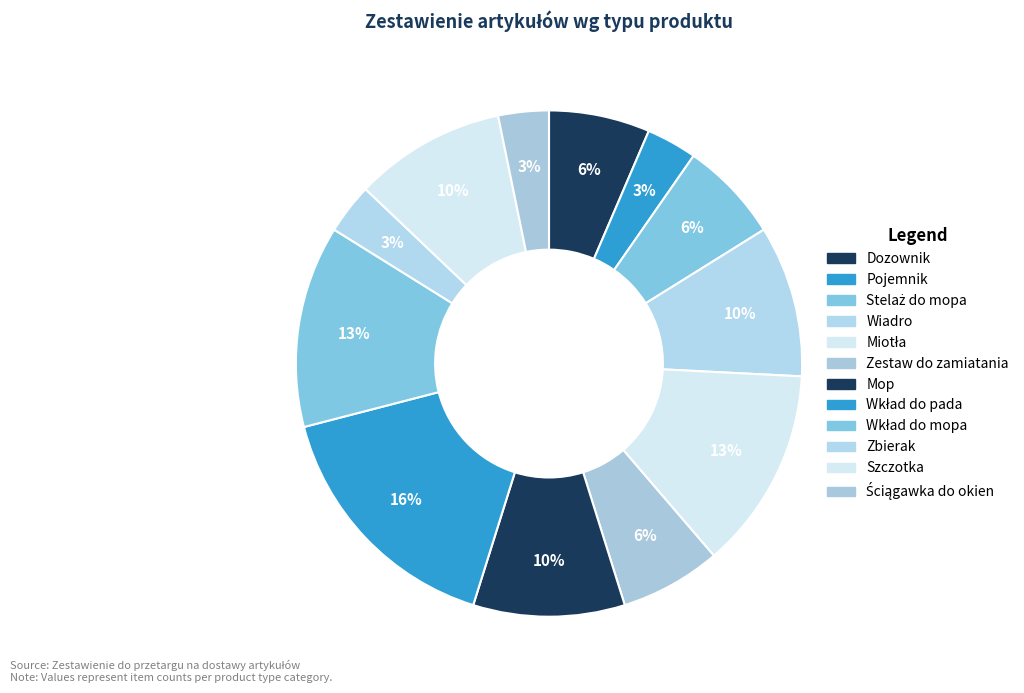

To the nearest percent, what is the difference between the largest and smallest slice percentages?

13%